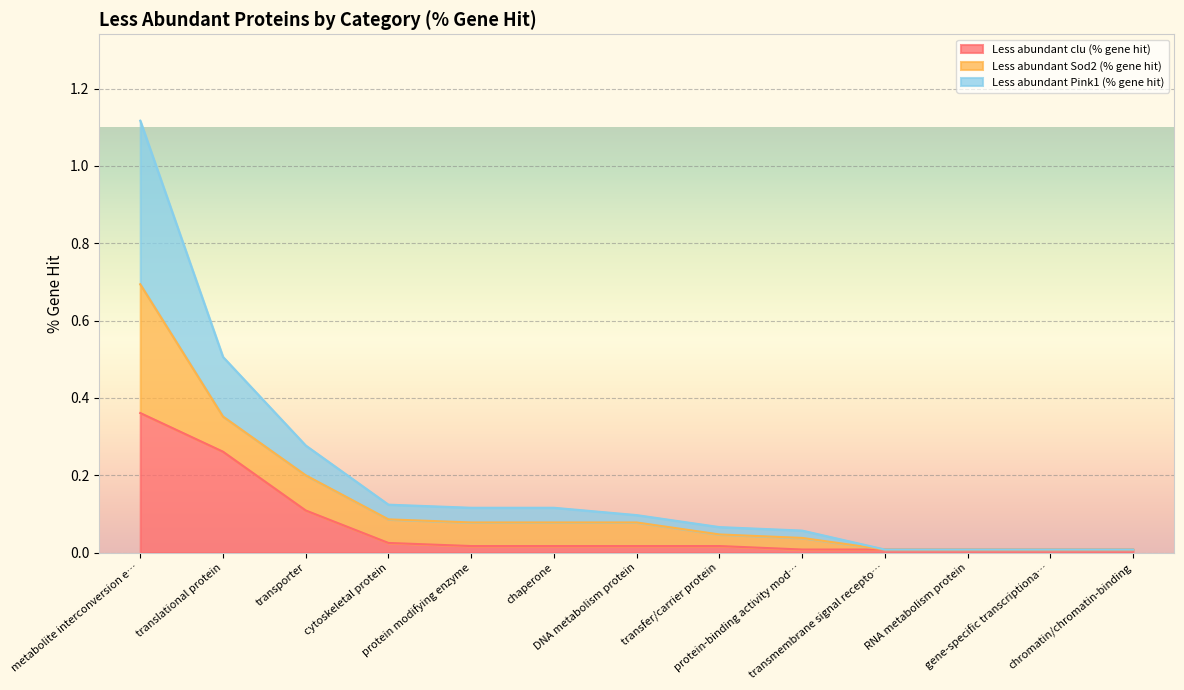

True or false: Less abundant clu (% gene hit) has a value of 0.0 at protein modifying enzyme.

False